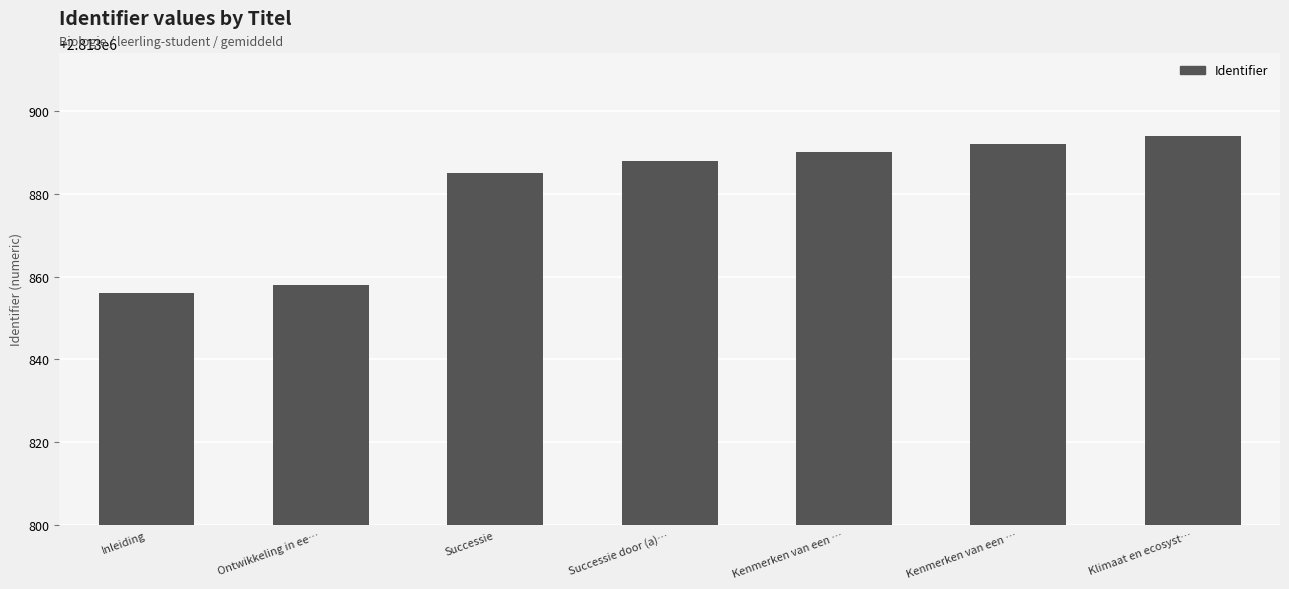

What is the greatest value displayed?

2813894